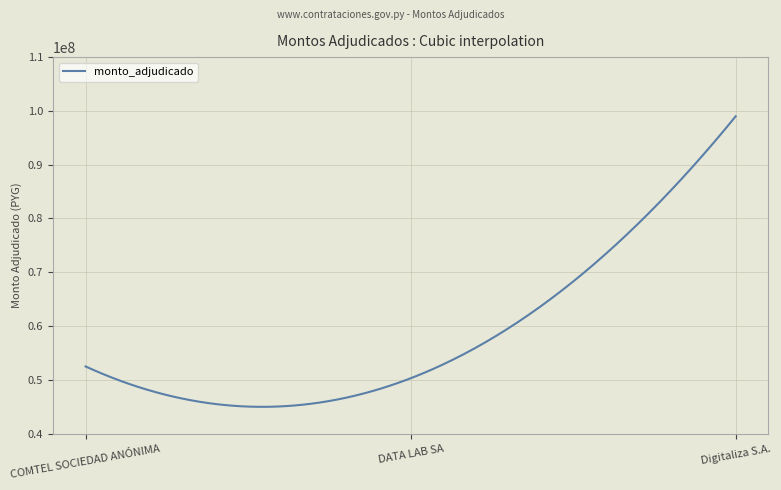

What is the smallest value displayed?

44990006.8